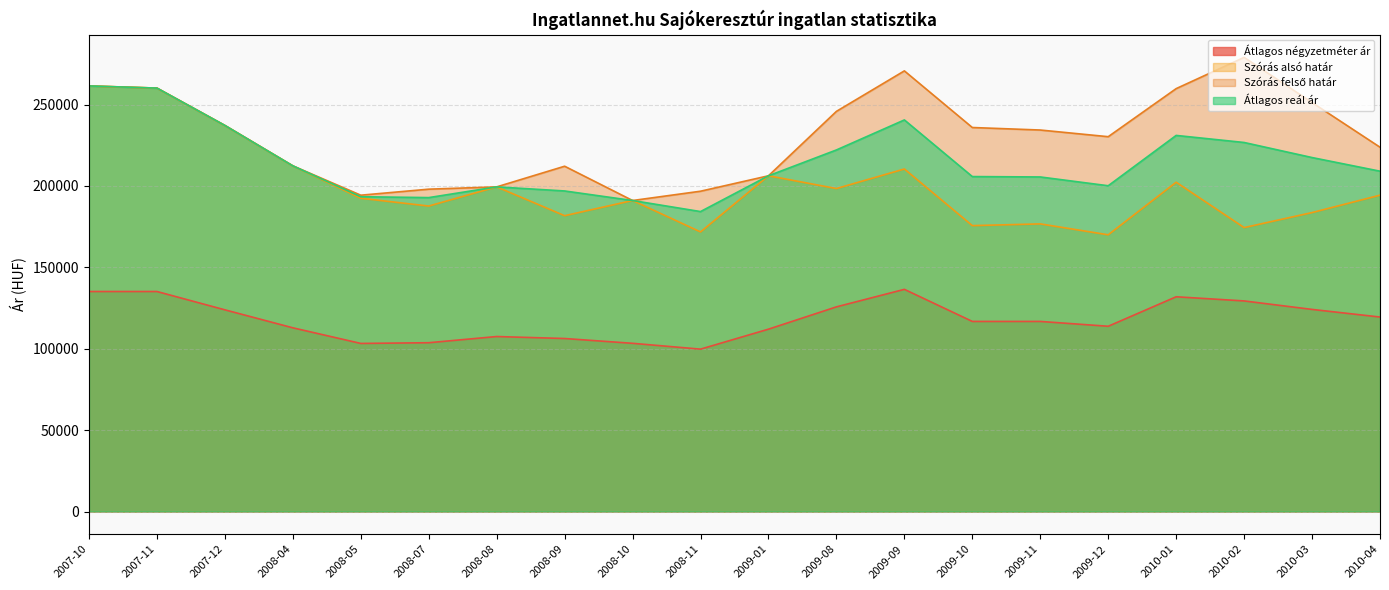

Which category has the highest value across all series?

2010-02